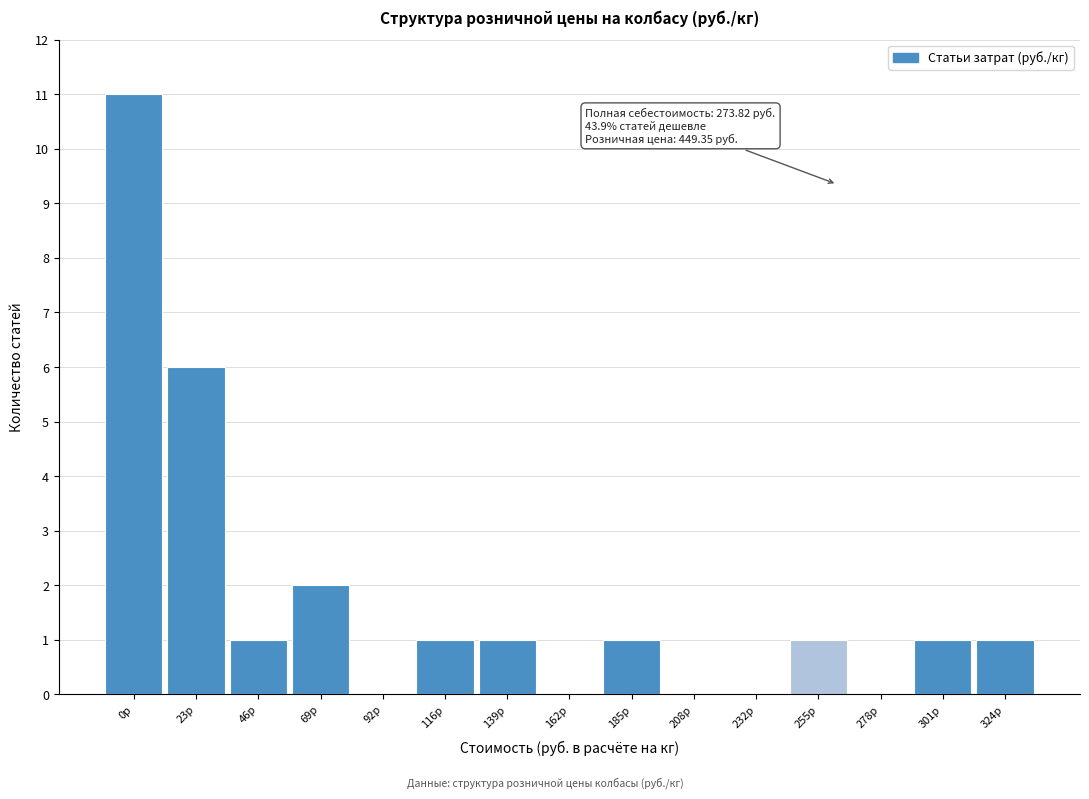

Reading left to right, transcribe all the data shown in this chart.

0р=11	23р=6	46р=1	69р=2	92р=0	116р=1	139р=1	162р=0	185р=1	208р=0	232р=0	255р=1	278р=0	301р=1	324р=1